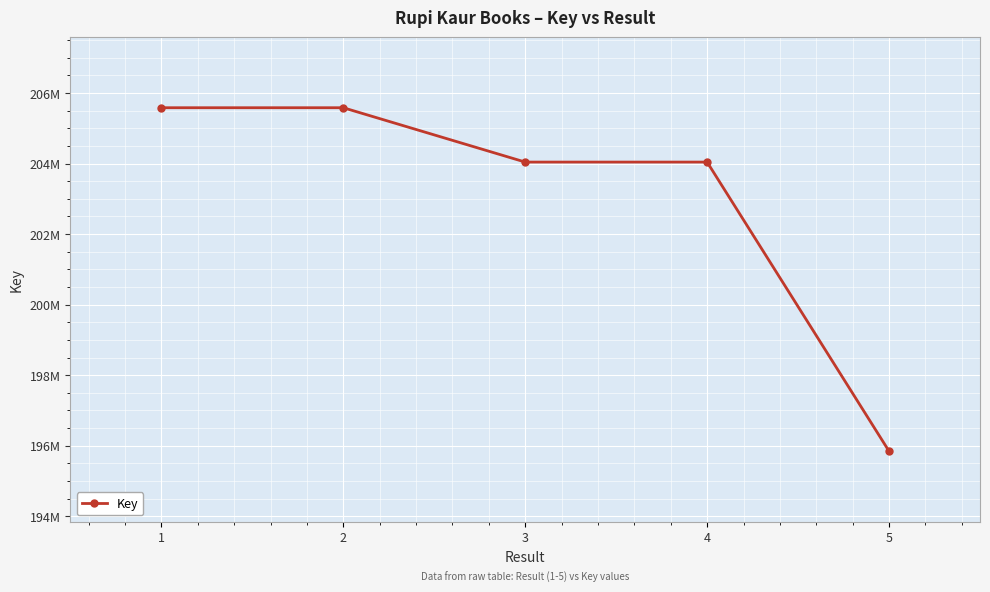

True or false: the data has more than 2 interior local peaks.

False